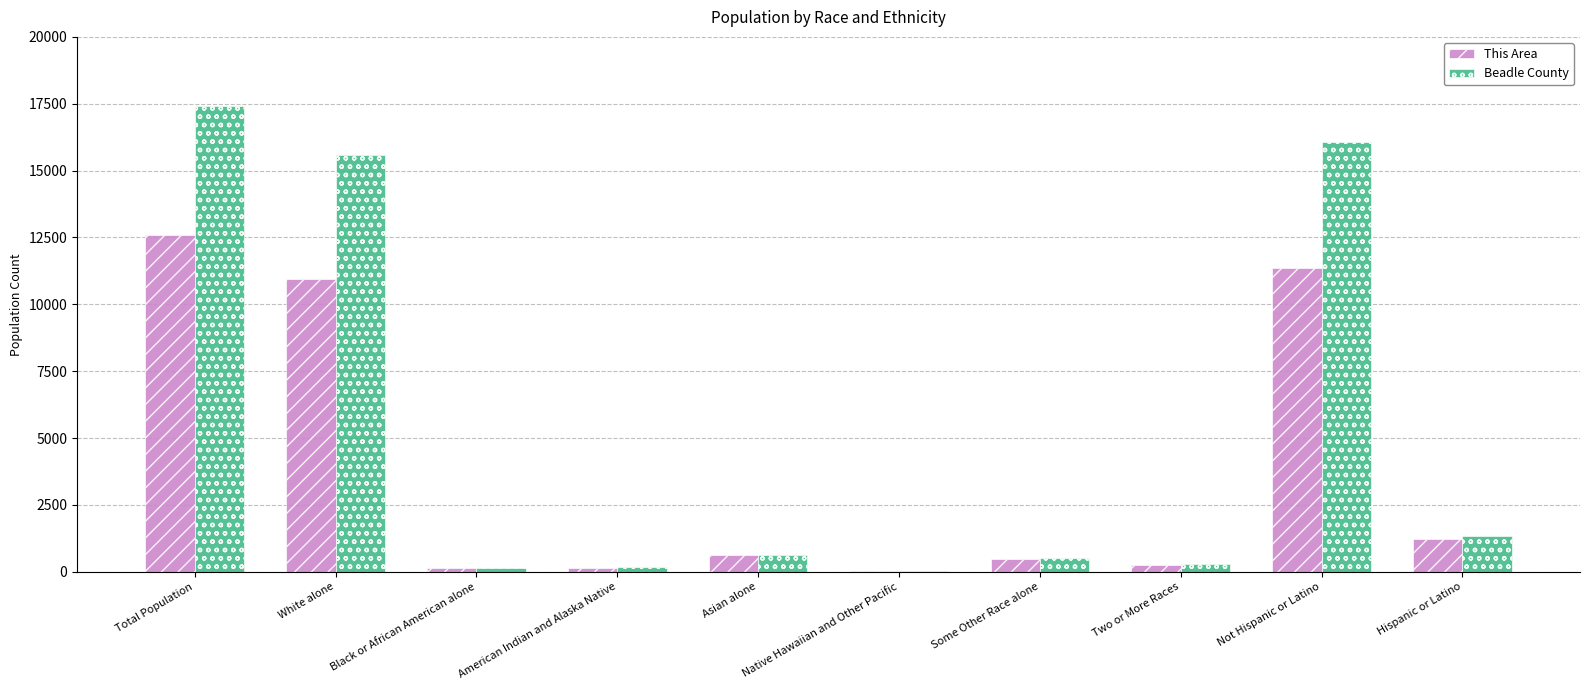

What is the maximum value shown in the chart?

17398